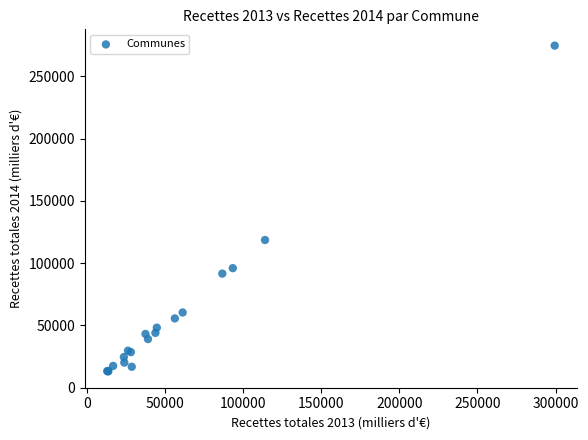

What Y value in the scatter plot is closest to 143845?

118562.4